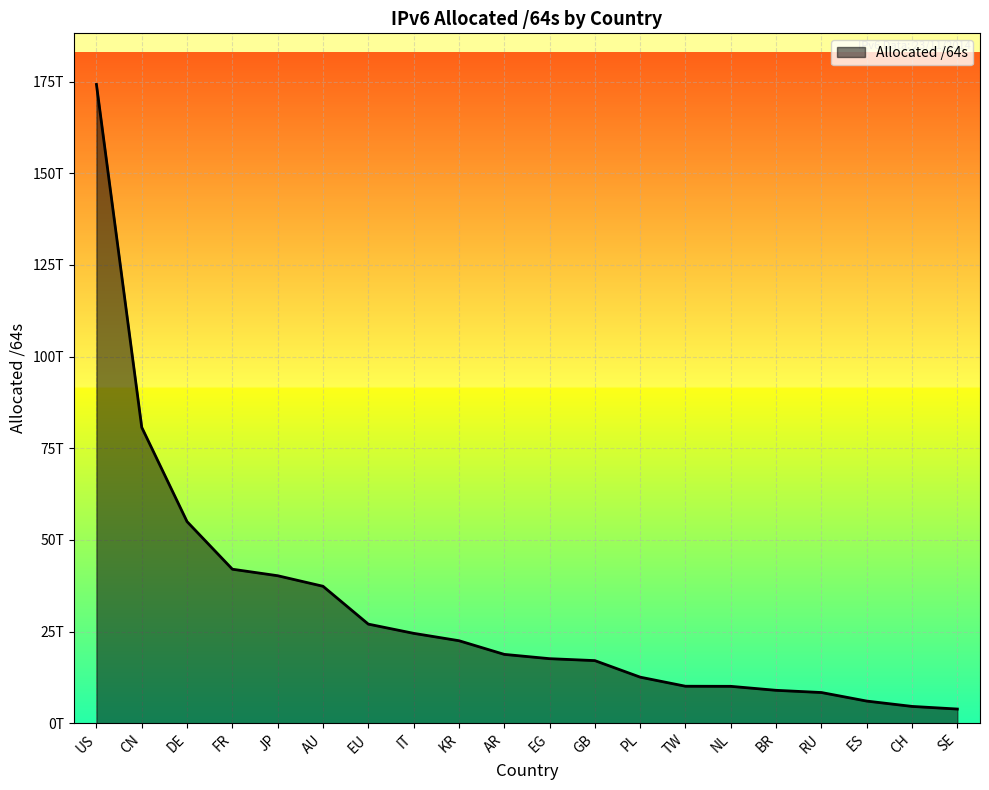

What is the label of the 19th point from the left?

CH